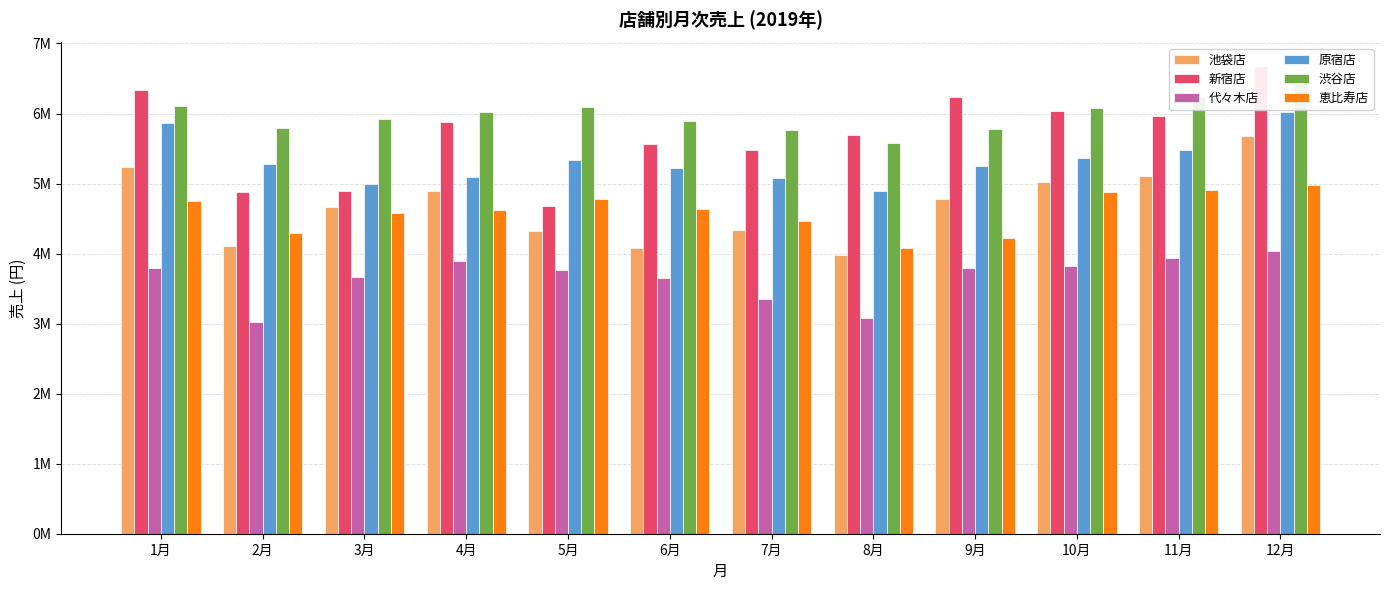

Which series has the largest range (max minus min)?

新宿店